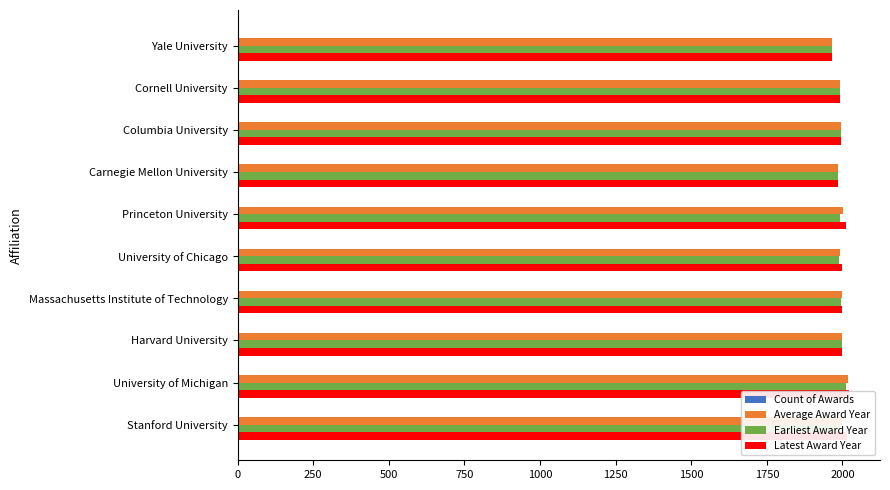

At how many categories does at least one series exceed 1290?

10